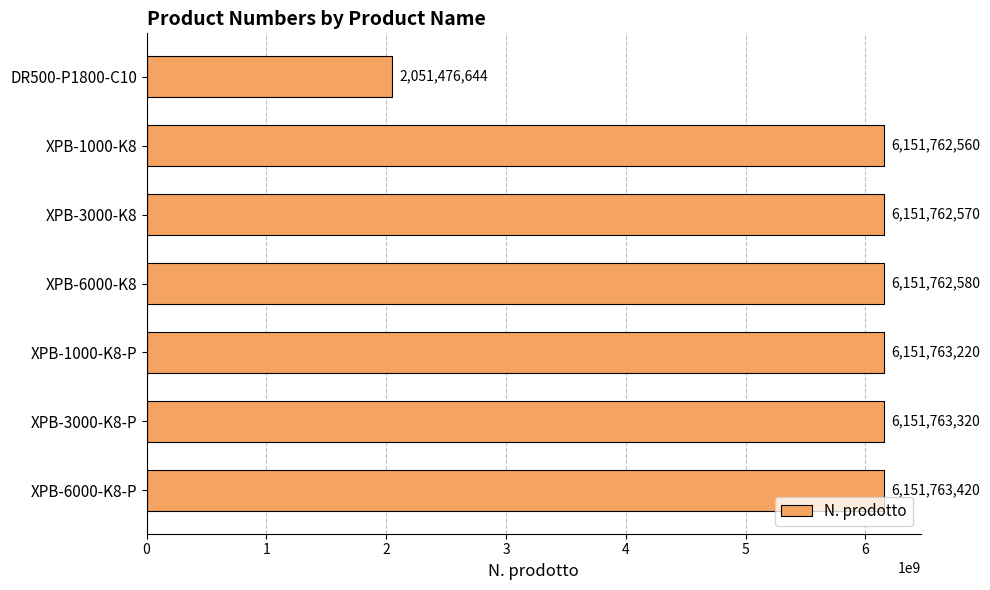

Is it true that the value at XPB-1000-K8-P is 6151763220?

True